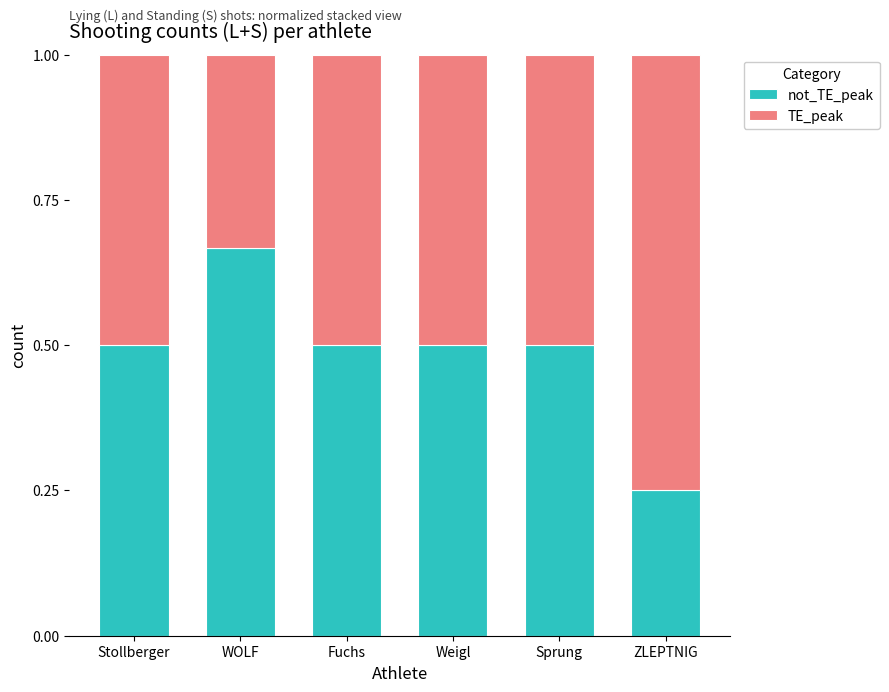

What is the total value across all series at Sprung?

1.0